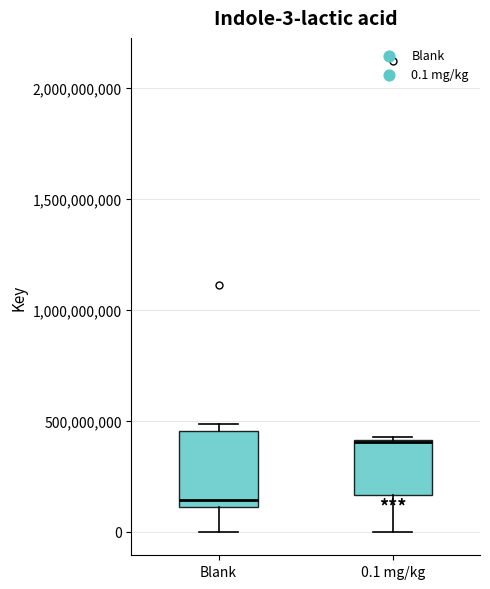

Comparing the boxes themselves (not the whiskers), which one is the tallest?

Blank